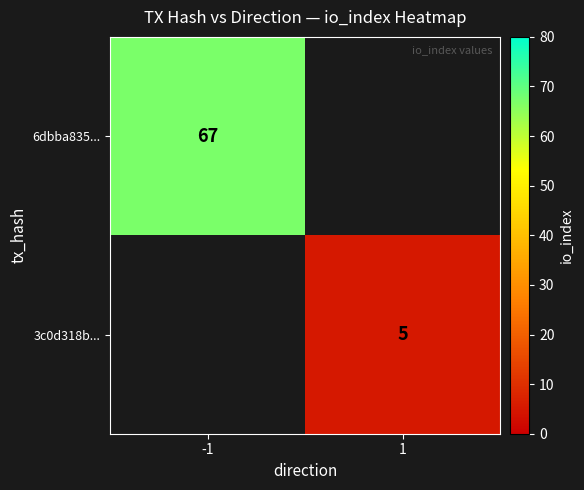

Which category has the lowest value across all series?

1